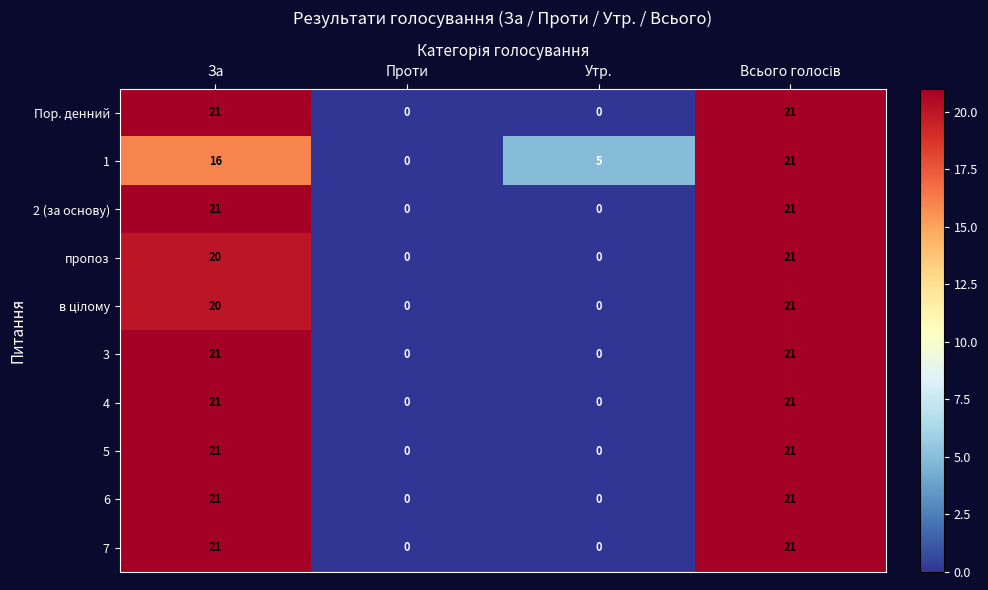

Where is 1 nearest to the value 10?

Утр.